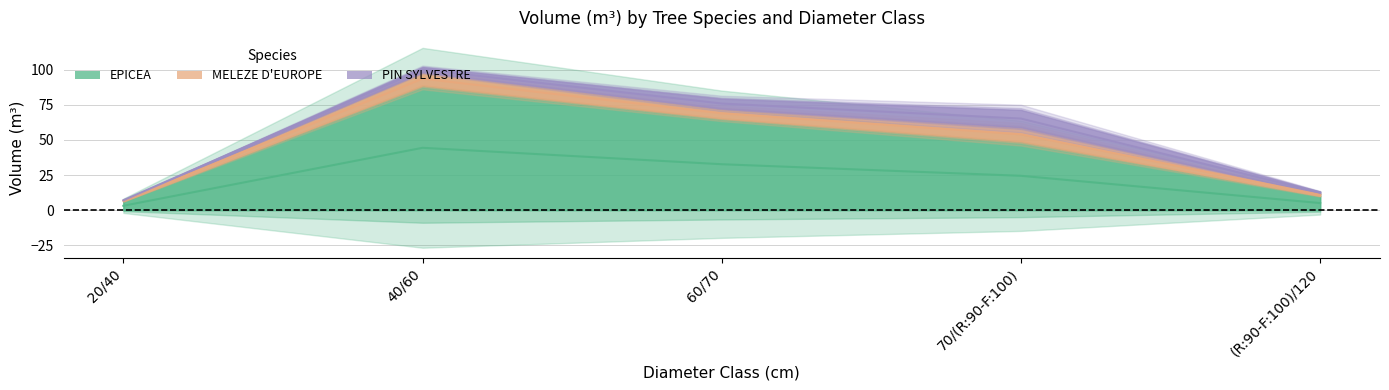

The value of EPICEA at 70/(R:90-F:100) is 77.0. True or false?

False